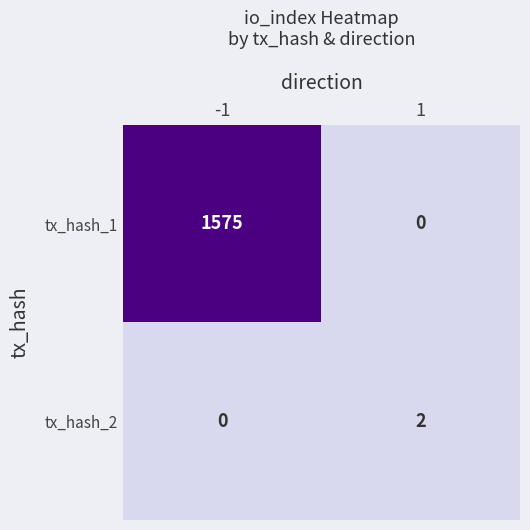

Reading left to right, transcribe all the data shown in this chart.

tx_hash_1: 1575	0
tx_hash_2: 0	2